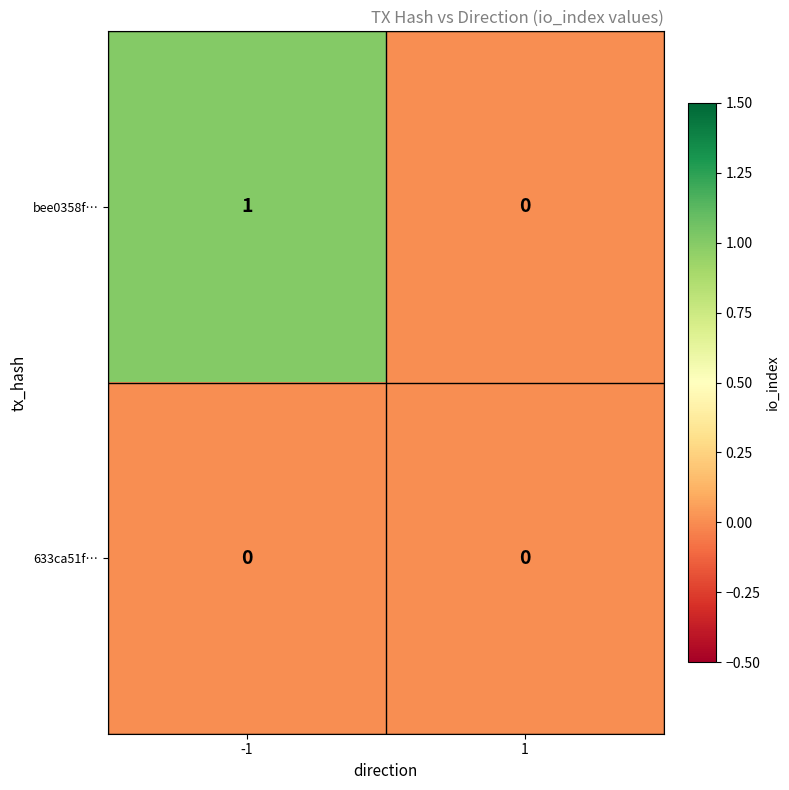

Which series has the widest spread of values?

bee0358f…